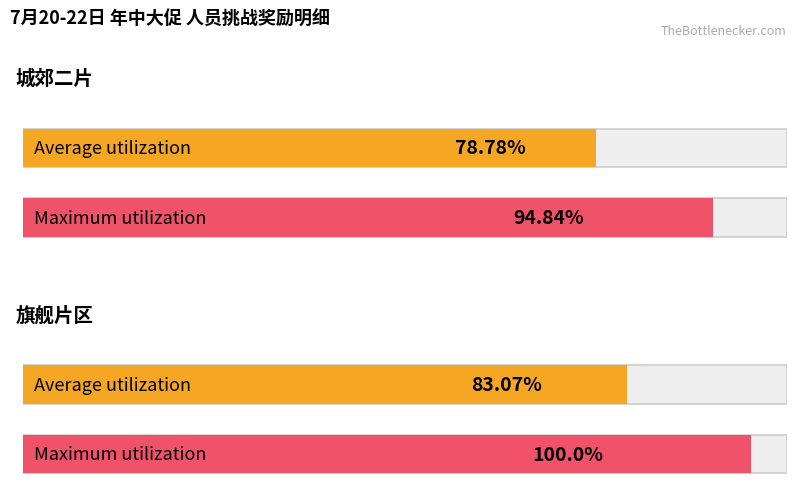

List the series in order of their peak value, lowest first.

Average utilization, Maximum utilization